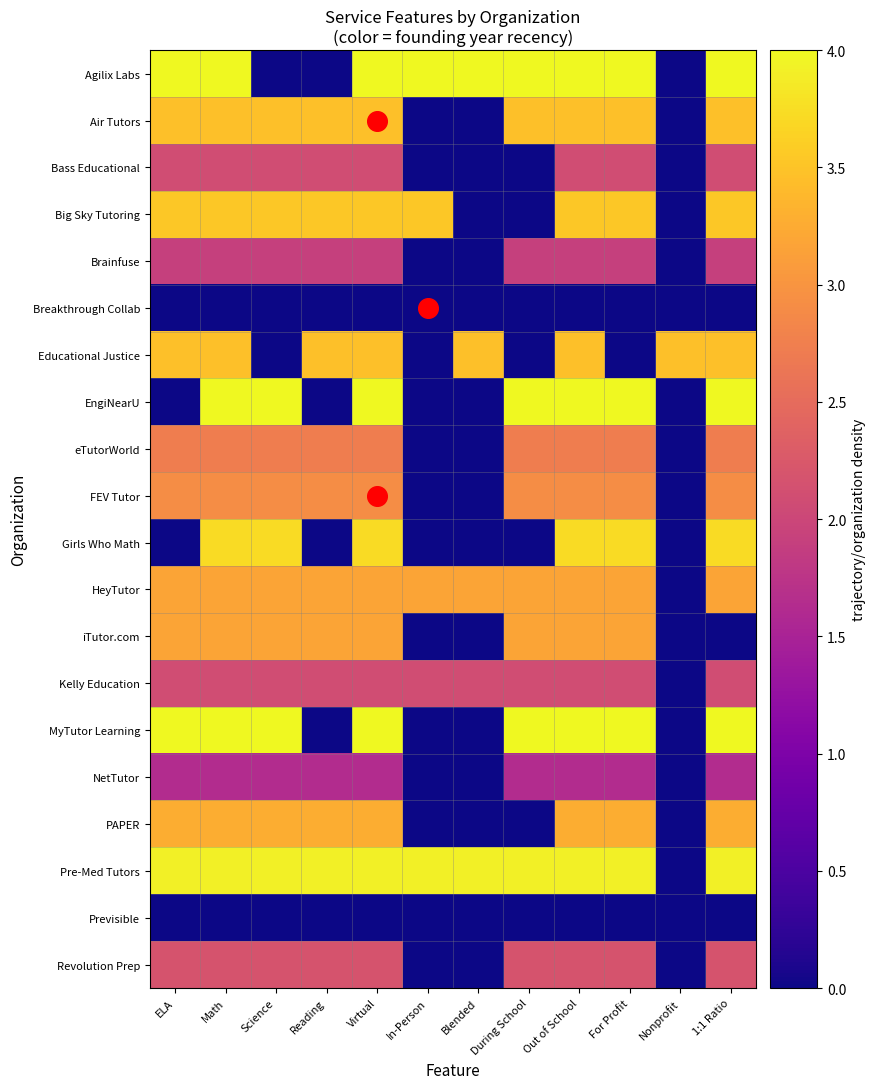

Reading left to right, extract all data points from this chart.

Agilix Labs: ELA=4.0	Math=4.0	Science=0.0	Reading=0.0	Virtual=4.0	In-Person=4.0	Blended=4.0	During School=4.0	Out of School=4.0	For Profit=4.0	Nonprofit=0.0	1:1 Ratio=4.0
Air Tutors: ELA=3.5	Math=3.5	Science=3.5	Reading=3.5	Virtual=3.5	In-Person=0.0	Blended=0.0	During School=3.5	Out of School=3.5	For Profit=3.5	Nonprofit=0.0	1:1 Ratio=3.5
Bass Educational: ELA=2.1	Math=2.1	Science=2.1	Reading=2.1	Virtual=2.1	In-Person=0.0	Blended=0.0	During School=0.0	Out of School=2.1	For Profit=2.1	Nonprofit=0.0	1:1 Ratio=2.1
Big Sky Tutoring: ELA=3.5	Math=3.5	Science=3.5	Reading=3.5	Virtual=3.5	In-Person=3.5	Blended=0.0	During School=0.0	Out of School=3.5	For Profit=3.5	Nonprofit=0.0	1:1 Ratio=3.5
Brainfuse: ELA=1.9	Math=1.9	Science=1.9	Reading=1.9	Virtual=1.9	In-Person=0.0	Blended=0.0	During School=1.9	Out of School=1.9	For Profit=1.9	Nonprofit=0.0	1:1 Ratio=1.9
Breakthrough Collab: ELA=0.0	Math=0.0	Science=0.0	Reading=0.0	Virtual=0.0	In-Person=0.0	Blended=0.0	During School=0.0	Out of School=0.0	For Profit=0.0	Nonprofit=0.0	1:1 Ratio=0.0
Educational Justice: ELA=3.5	Math=3.5	Science=0.0	Reading=3.5	Virtual=3.5	In-Person=0.0	Blended=3.5	During School=0.0	Out of School=3.5	For Profit=0.0	Nonprofit=3.5	1:1 Ratio=3.5
EngiNearU: ELA=0.0	Math=4.0	Science=4.0	Reading=0.0	Virtual=4.0	In-Person=0.0	Blended=0.0	During School=4.0	Out of School=4.0	For Profit=4.0	Nonprofit=0.0	1:1 Ratio=4.0
eTutorWorld: ELA=2.7	Math=2.7	Science=2.7	Reading=2.7	Virtual=2.7	In-Person=0.0	Blended=0.0	During School=2.7	Out of School=2.7	For Profit=2.7	Nonprofit=0.0	1:1 Ratio=2.7
FEV Tutor: ELA=2.9	Math=2.9	Science=2.9	Reading=2.9	Virtual=2.9	In-Person=0.0	Blended=0.0	During School=2.9	Out of School=2.9	For Profit=2.9	Nonprofit=0.0	1:1 Ratio=2.9
Girls Who Math: ELA=0.0	Math=3.7	Science=3.7	Reading=0.0	Virtual=3.7	In-Person=0.0	Blended=0.0	During School=0.0	Out of School=3.7	For Profit=3.7	Nonprofit=0.0	1:1 Ratio=3.7
HeyTutor: ELA=3.2	Math=3.2	Science=3.2	Reading=3.2	Virtual=3.2	In-Person=3.2	Blended=3.2	During School=3.2	Out of School=3.2	For Profit=3.2	Nonprofit=0.0	1:1 Ratio=3.2
iTutor.com: ELA=3.2	Math=3.2	Science=3.2	Reading=3.2	Virtual=3.2	In-Person=0.0	Blended=0.0	During School=3.2	Out of School=3.2	For Profit=3.2	Nonprofit=0.0	1:1 Ratio=0.0
Kelly Education: ELA=2.1	Math=2.1	Science=2.1	Reading=2.1	Virtual=2.1	In-Person=2.1	Blended=2.1	During School=2.1	Out of School=2.1	For Profit=2.1	Nonprofit=0.0	1:1 Ratio=2.1
MyTutor Learning: ELA=4.0	Math=4.0	Science=4.0	Reading=0.0	Virtual=4.0	In-Person=0.0	Blended=0.0	During School=4.0	Out of School=4.0	For Profit=4.0	Nonprofit=0.0	1:1 Ratio=4.0
NetTutor: ELA=1.6	Math=1.6	Science=1.6	Reading=1.6	Virtual=1.6	In-Person=0.0	Blended=0.0	During School=1.6	Out of School=1.6	For Profit=1.6	Nonprofit=0.0	1:1 Ratio=1.6
PAPER: ELA=3.3	Math=3.3	Science=3.3	Reading=3.3	Virtual=3.3	In-Person=0.0	Blended=0.0	During School=0.0	Out of School=3.3	For Profit=3.3	Nonprofit=0.0	1:1 Ratio=3.3
Pre-Med Tutors: ELA=3.9	Math=3.9	Science=3.9	Reading=3.9	Virtual=3.9	In-Person=3.9	Blended=3.9	During School=3.9	Out of School=3.9	For Profit=3.9	Nonprofit=0.0	1:1 Ratio=3.9
Previsible: ELA=0.0	Math=0.0	Science=0.0	Reading=0.0	Virtual=0.0	In-Person=0.0	Blended=0.0	During School=0.0	Out of School=0.0	For Profit=0.0	Nonprofit=0.0	1:1 Ratio=0.0
Revolution Prep: ELA=2.2	Math=2.2	Science=2.2	Reading=2.2	Virtual=2.2	In-Person=0.0	Blended=0.0	During School=2.2	Out of School=2.2	For Profit=2.2	Nonprofit=0.0	1:1 Ratio=2.2